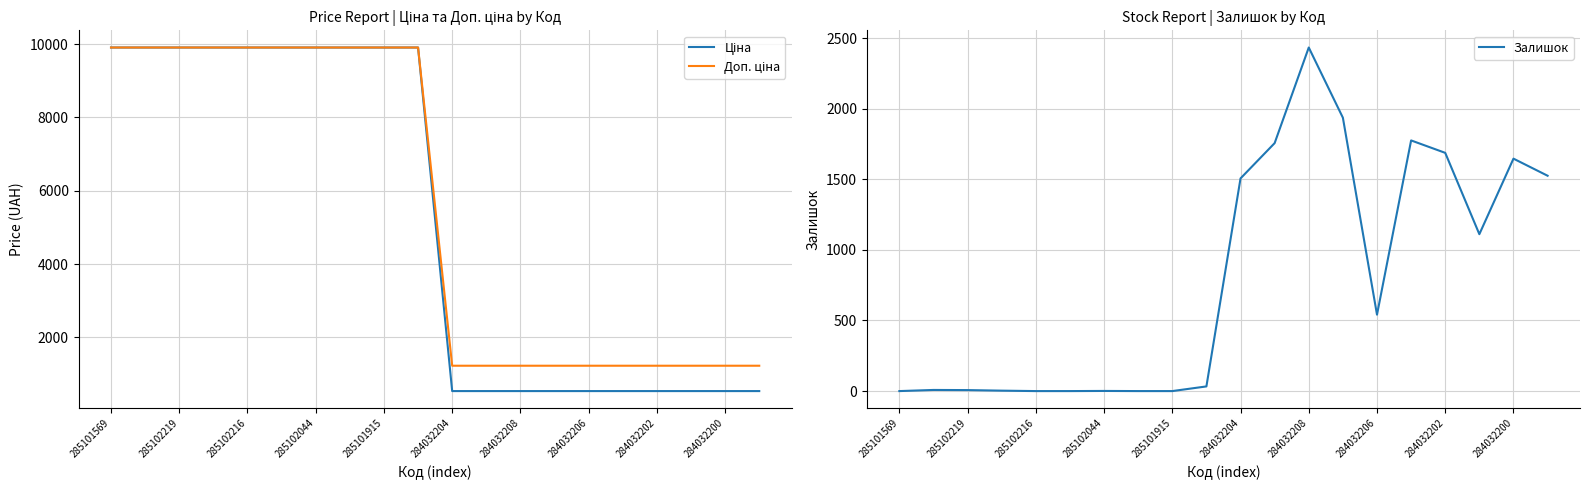

Reading left to right, what are all the values shown in this chart?

Ціна: 9908.5	9908.5	9908.5	9908.5	9908.5	9908.5	9908.5	9908.5	9908.5	9908.5	535.4	535.4	535.4	535.4	535.4	535.4	535.4	535.4	535.4	535.4
Доп. ціна: 9908.5	9908.5	9908.5	9908.5	9908.5	9908.5	9908.5	9908.5	9908.5	9908.5	1227.2	1227.2	1227.2	1227.2	1227.2	1227.2	1227.2	1227.2	1227.2	1227.2
Залишок: 0.0	8.0	7.0	3.0	0.0	0.0	1.0	0.0	0.0	33.0	1506.0	1756.0	2433.0	1936.0	541.0	1775.0	1687.0	1111.0	1646.0	1525.0